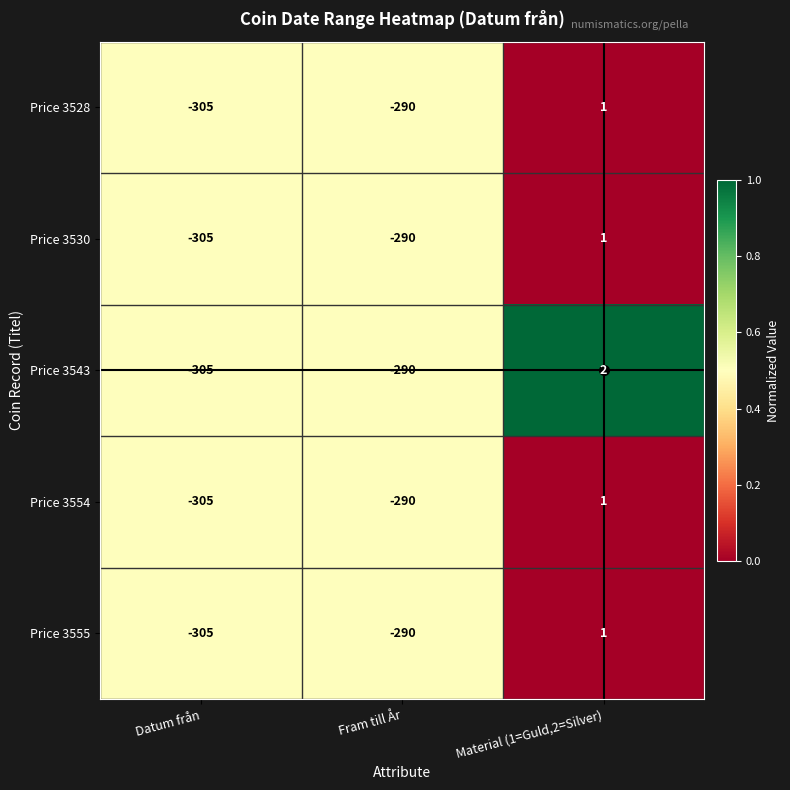

Between Fram till År and Material (1=Guld,2=Silver), which series saw the biggest shift?

Price 3543